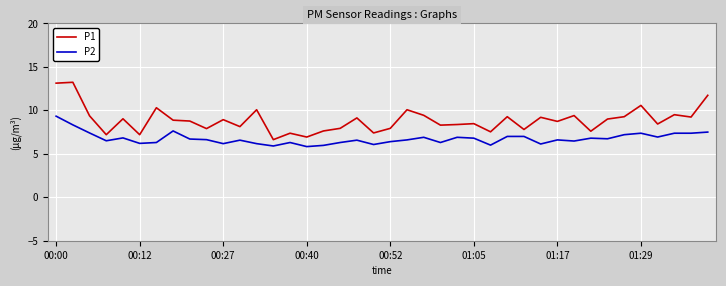

True or false: P1 and P2 intersect in this chart.

False